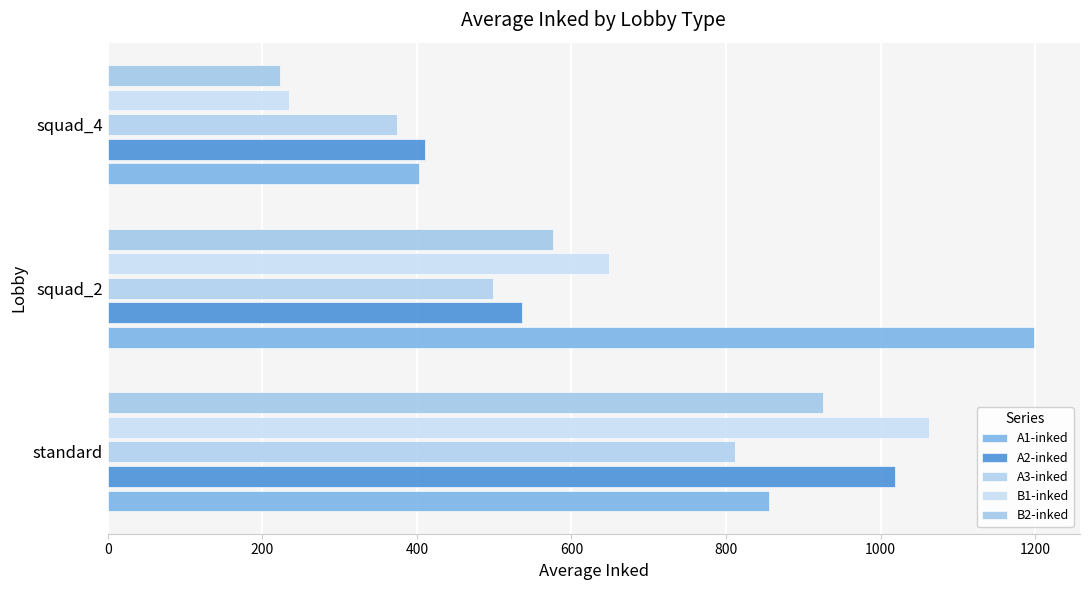

What are all the series names shown in the legend?

A1-inked, A2-inked, A3-inked, B1-inked, B2-inked